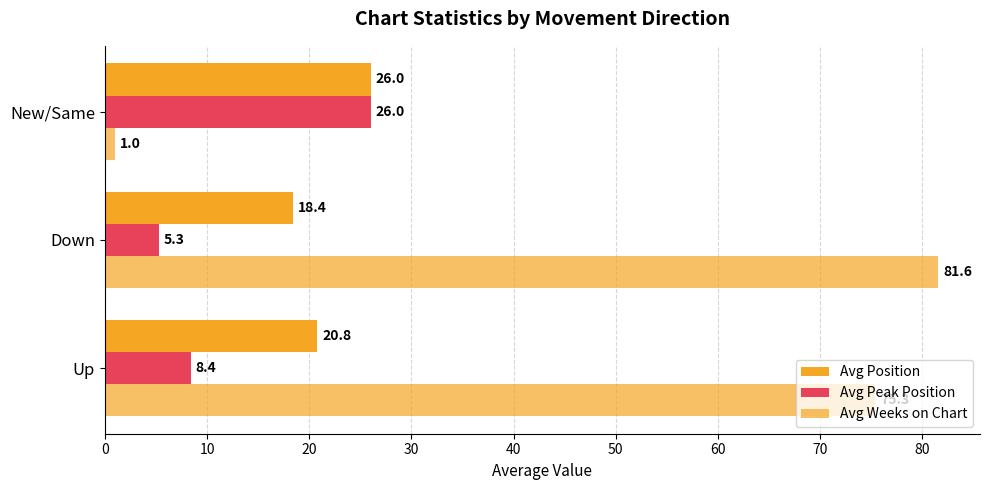

What is the highest value of the Avg Position series?

26.0